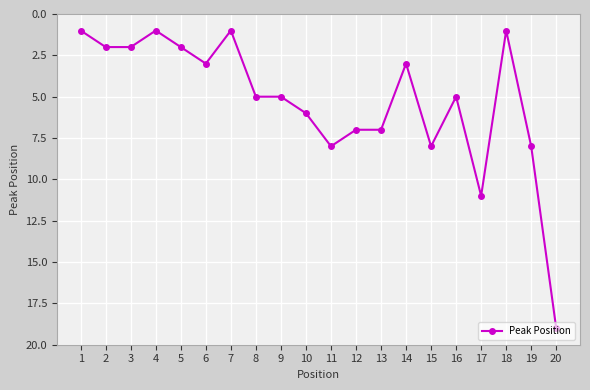

The chart shows a value of 1 at 7. True or false?

True